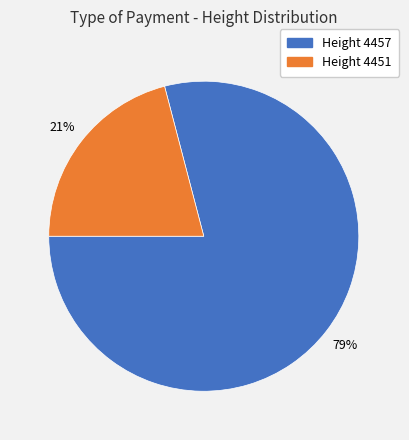

To the nearest percent, what is the difference between the largest and smallest slice percentages?

58%